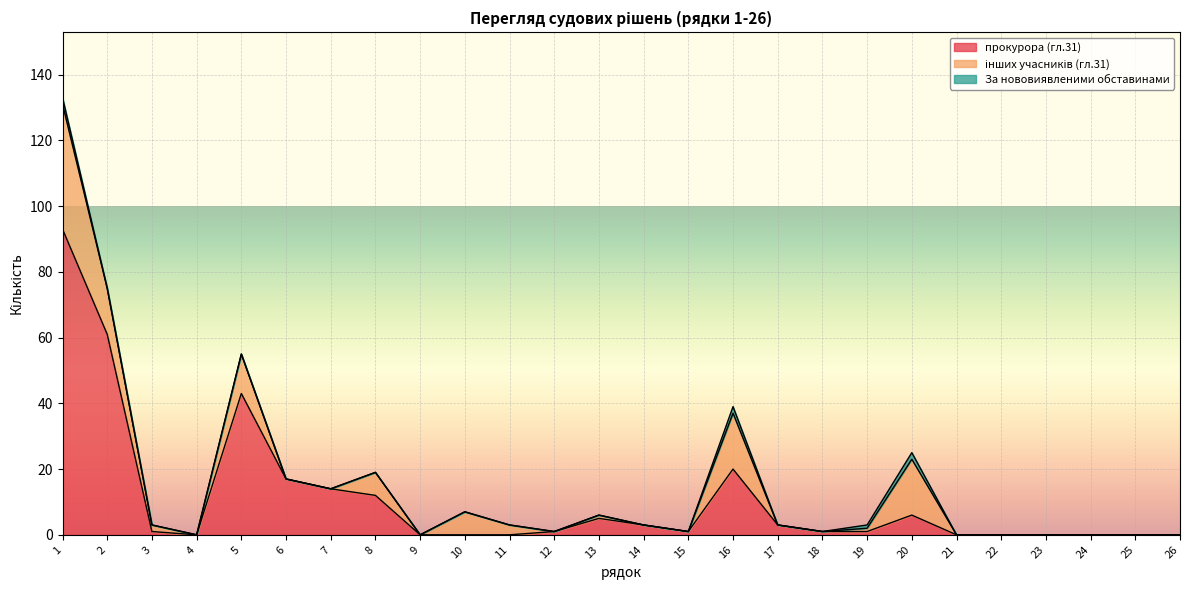

In прокурора (гл.31), how many points are higher than both neighbors (excluding endpoints)?

4